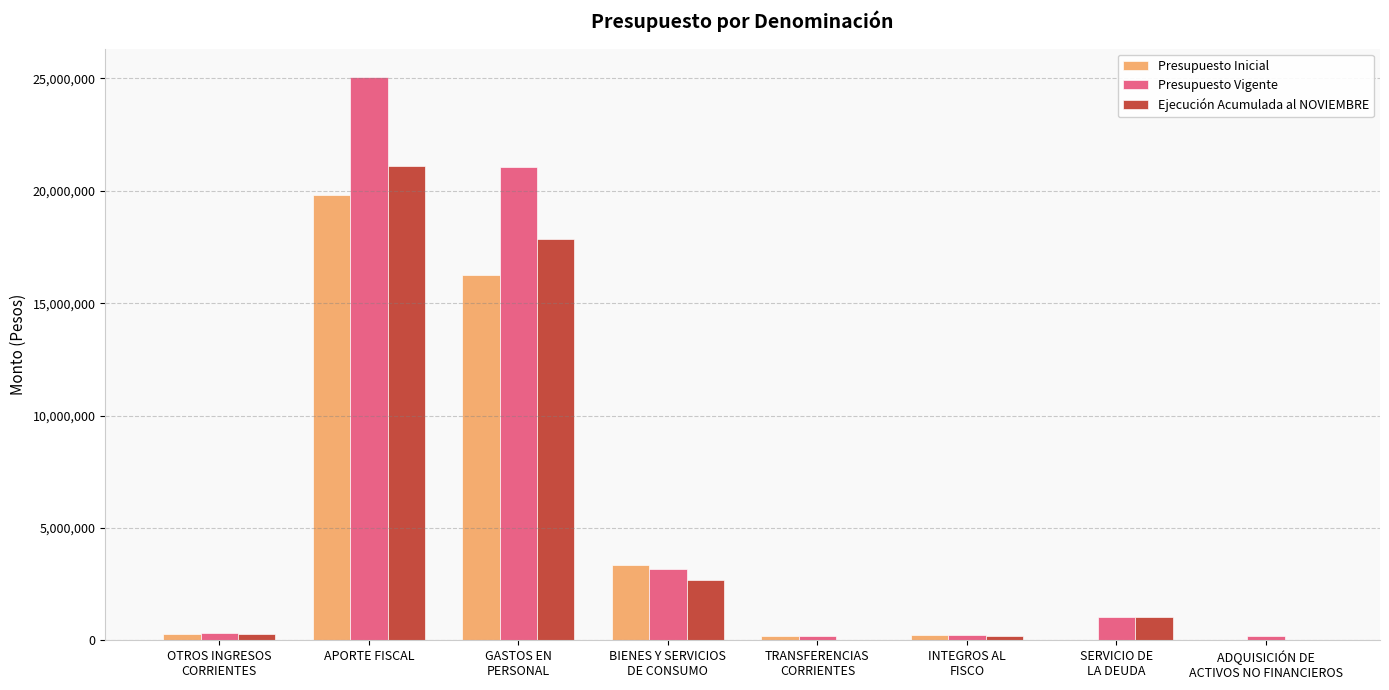

How many distinct data groups are displayed?

3